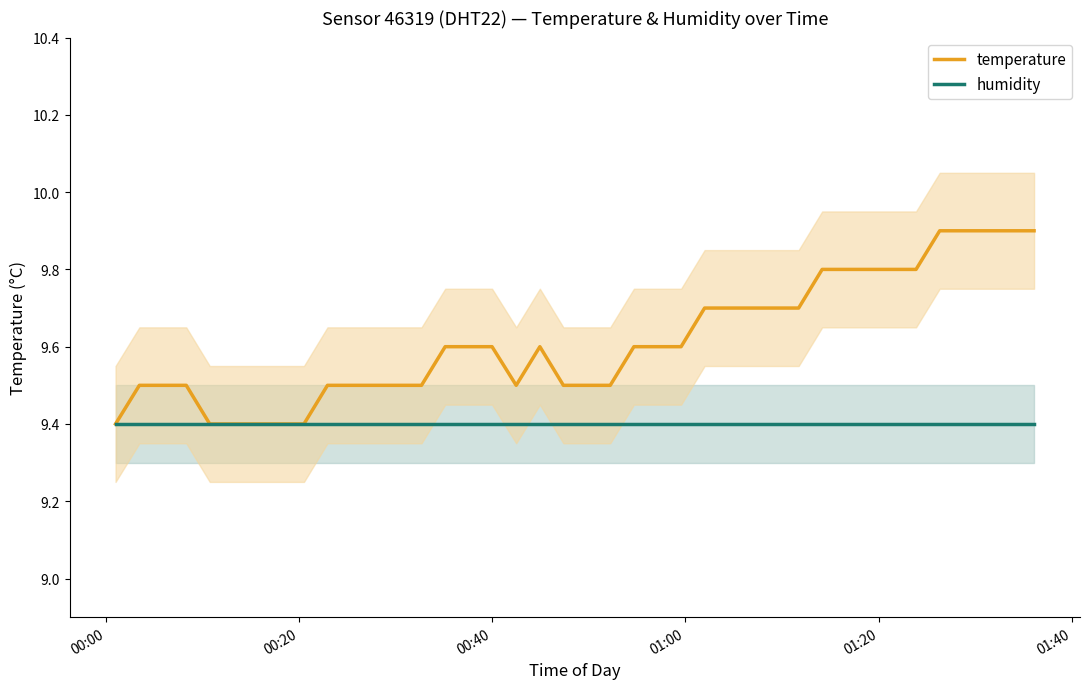

Does the chart display data point markers on the line(s)?

No